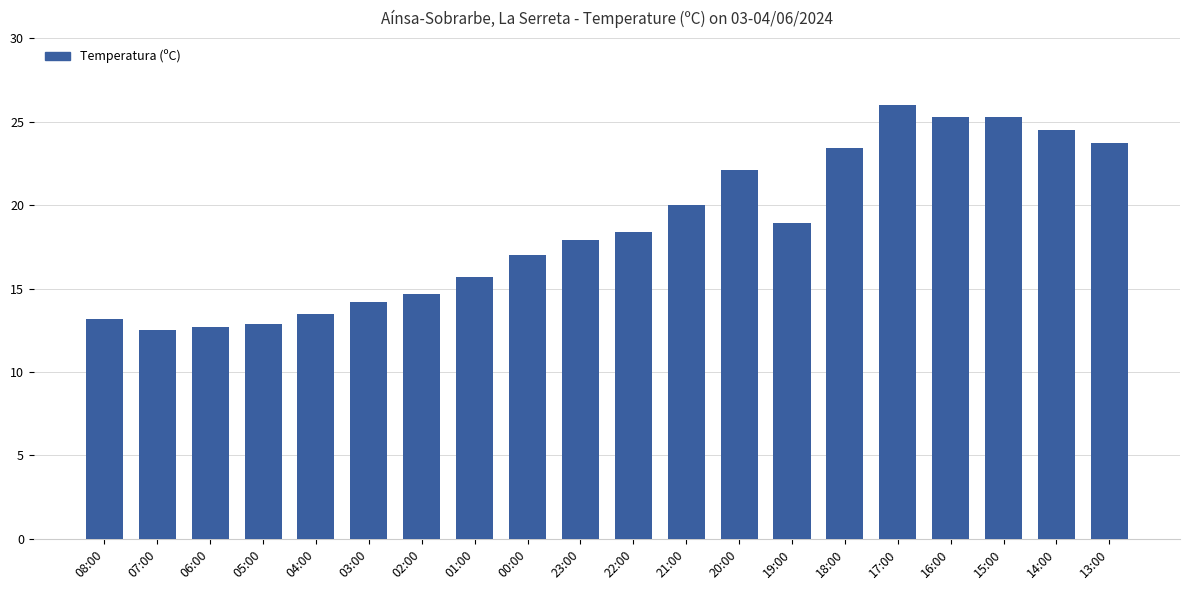

True or false: the data shows 22.1 at 20:00.

True